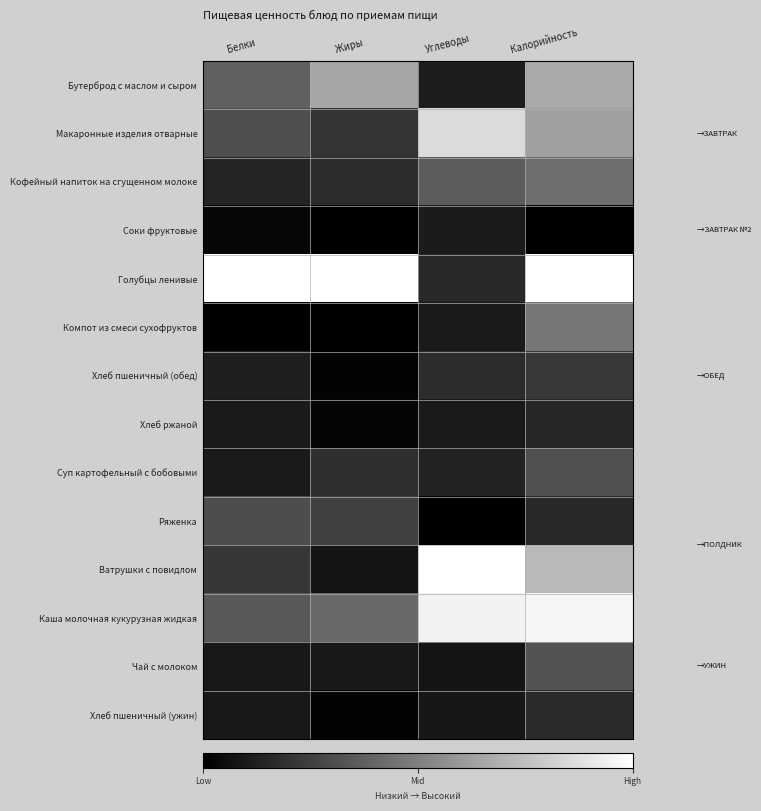

At Углеводы, list the series in order from smallest to largest.

Ряженка, Чай с молоком, Хлеб пшеничный (ужин), Хлеб ржаной, Компот из смеси сухофруктов, Соки фруктовые, Бутерброд с маслом и сыром, Суп картофельный с бобовыми, Голубцы ленивые, Хлеб пшеничный (обед), Кофейный напиток на сгущенном молоке, Макаронные изделия отварные, Каша молочная кукурузная жидкая, Ватрушки с повидлом